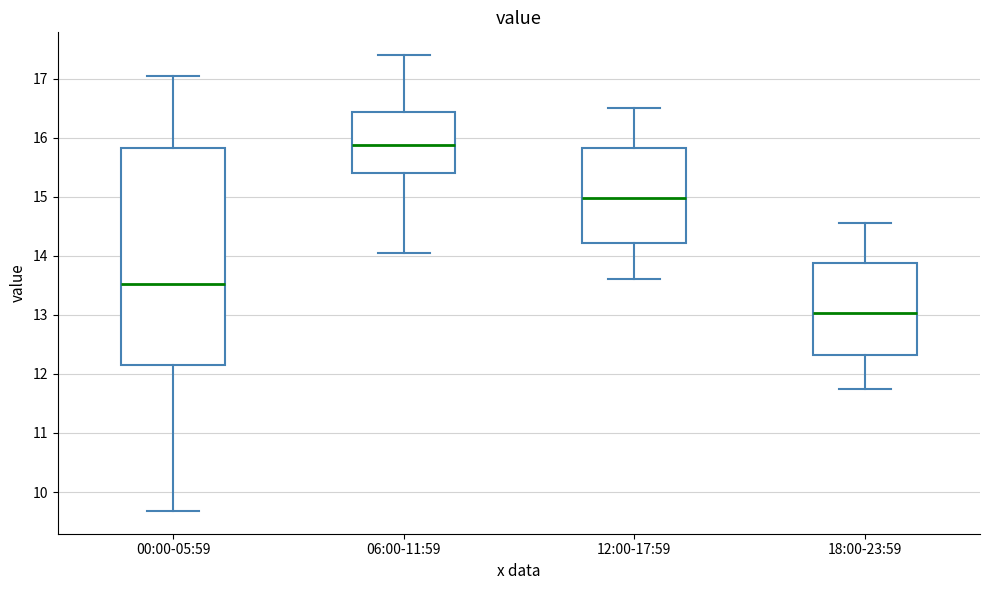

Where is the lower edge of the box for 06:00-11:59 on the y-axis? The values are not printed on the chart, so give them approximately, as read against the axis.

15.4